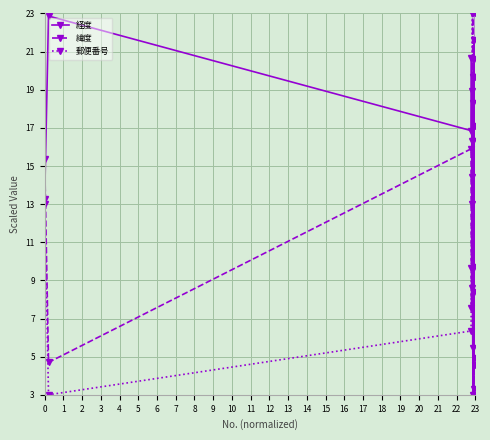

Which series has the largest total across all categories?

経度